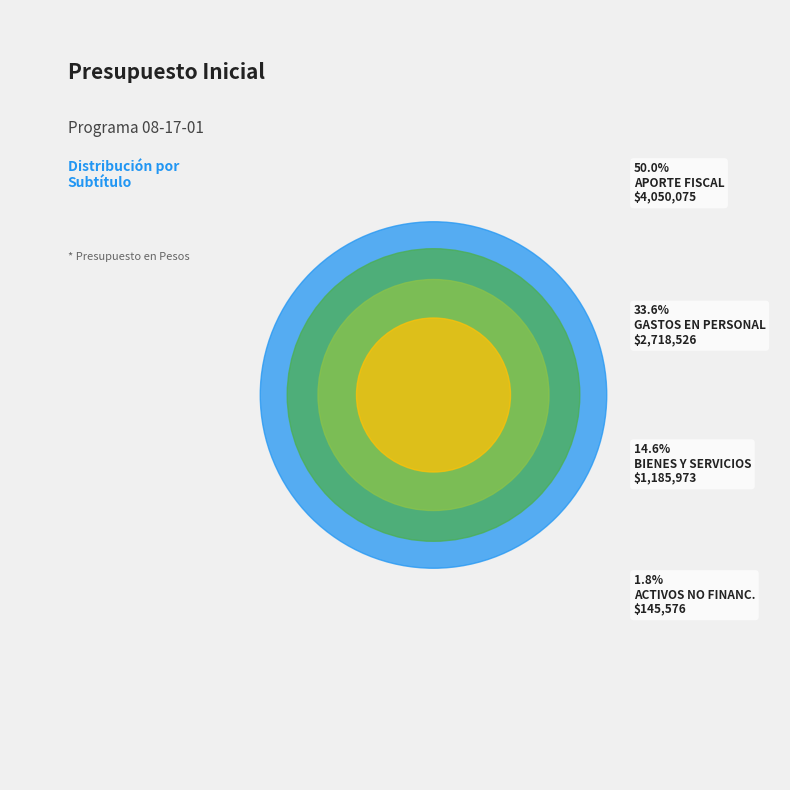

What is the ratio of the value at ADQUISICIÓN DE ACTIVOS NO FINANCIEROS to the value at GASTOS EN PERSONAL?

0.1